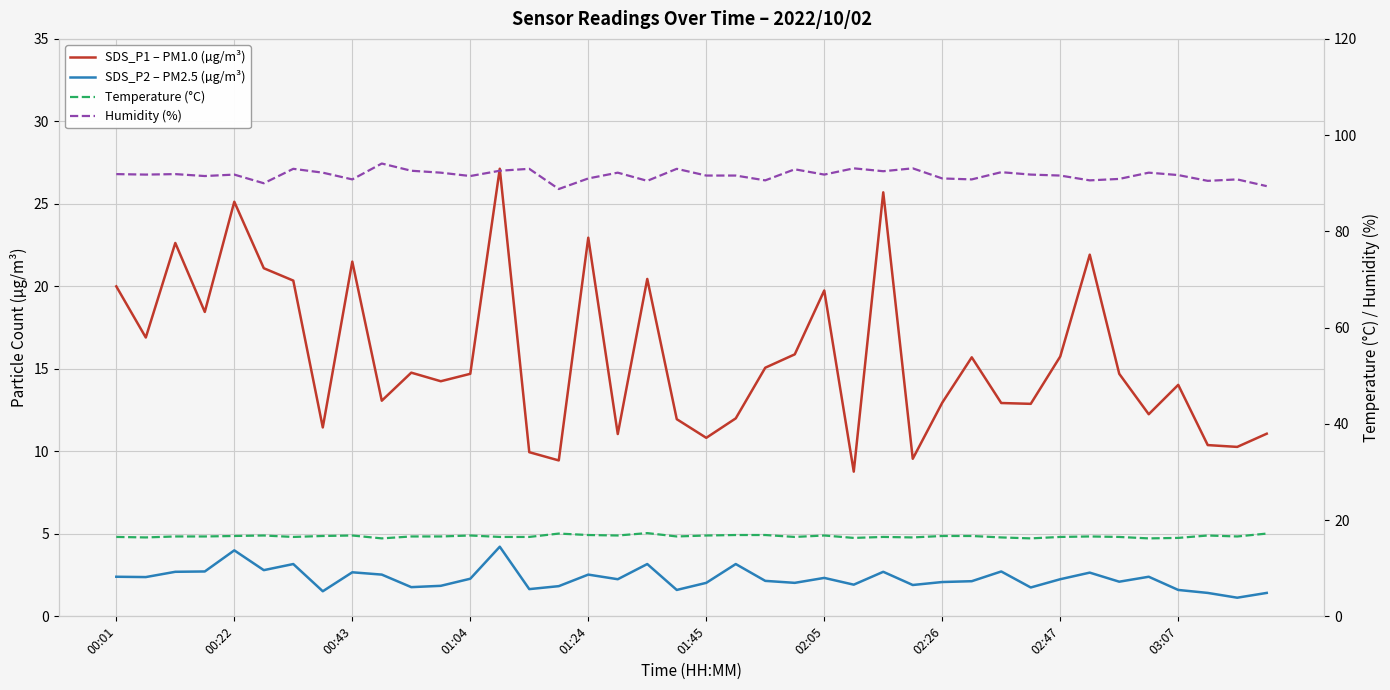

Rank the series by their maximum value, from lowest to highest.

SDS_P2 – PM2.5 (µg/m³), Temperature (°C), SDS_P1 – PM1.0 (µg/m³), Humidity (%)